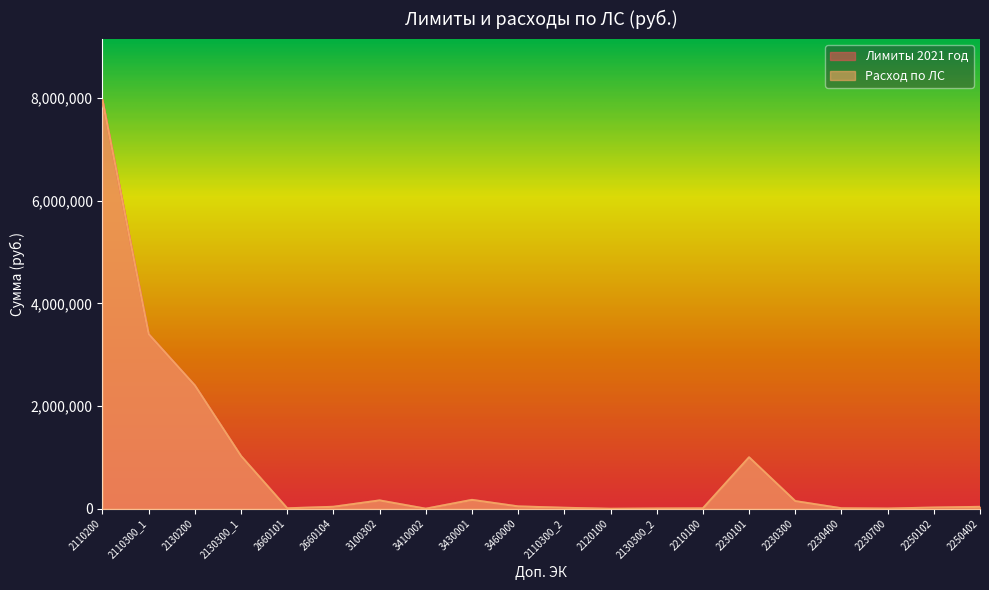

Where is Лимиты 2021 год nearest to the value 3978184?

2110300_1